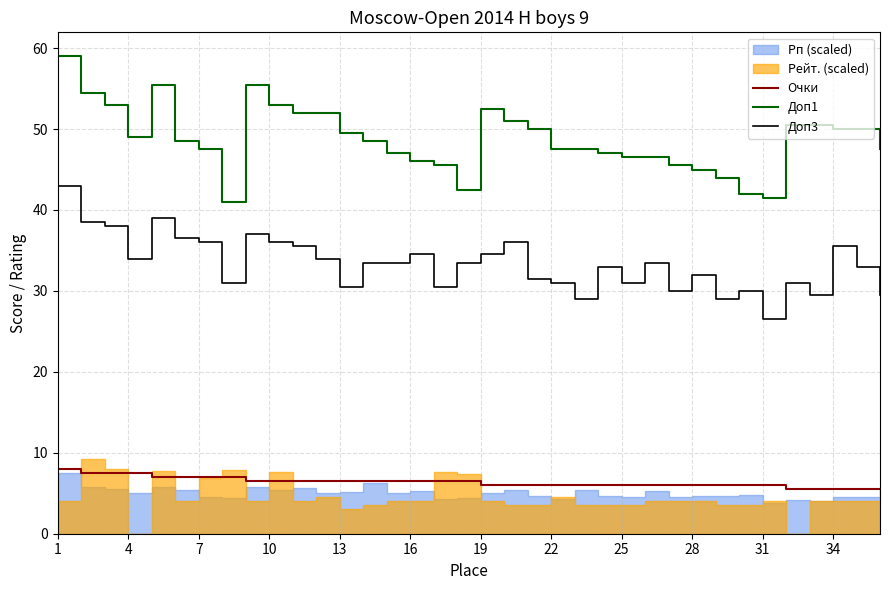

Which series has the largest total across all categories?

Доп1